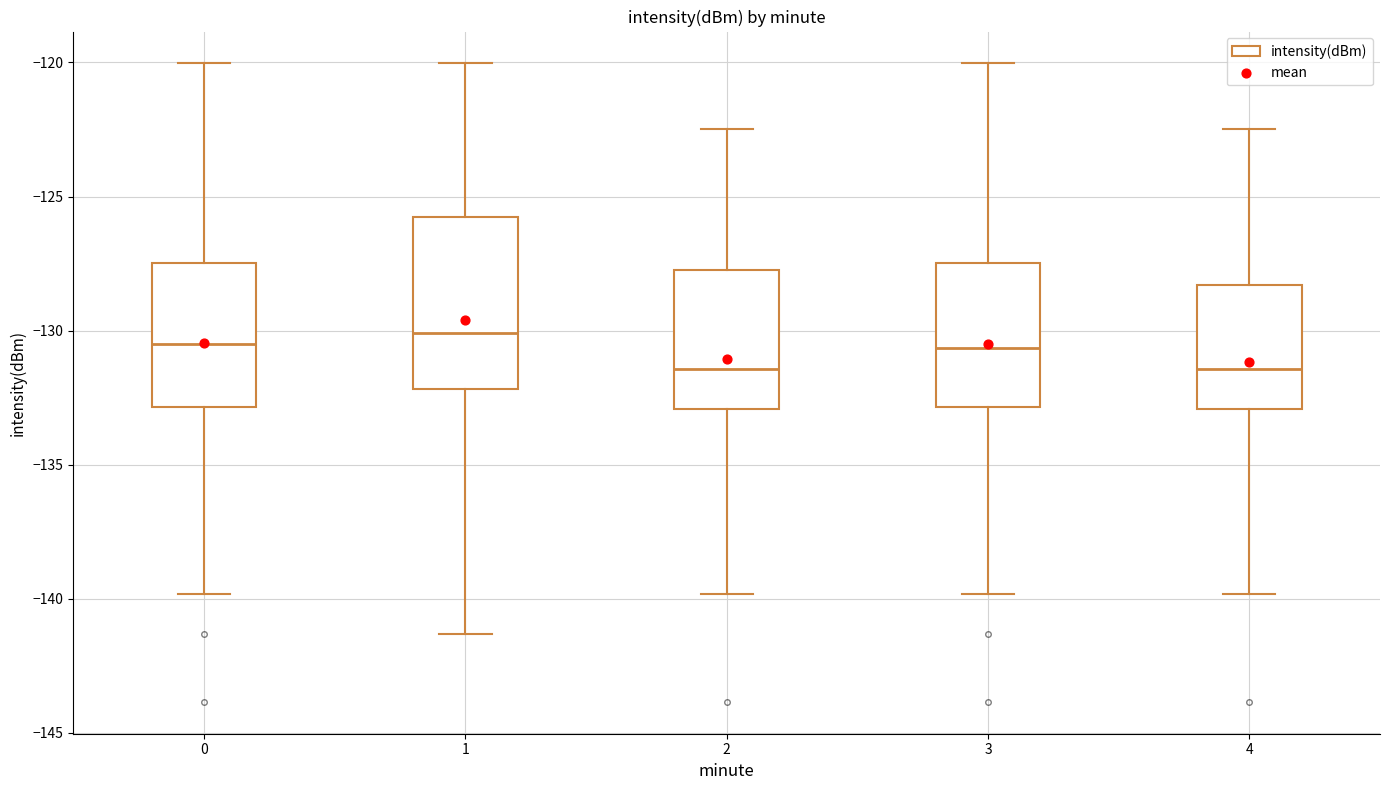

Reading left to right, transcribe this box plot: for each box, give where its median line is, the range the box spans, and where its two whiskers end, as read against the y-axis. The values are not printed on the chart, so give them approximately, as read against the axis.

0: median -130.5, box -133.0 to -127.5, whiskers -140.0 to -120.0
1: median -130.0, box -132.0 to -126.0, whiskers -141.5 to -120.0
2: median -131.5, box -133.0 to -127.5, whiskers -140.0 to -122.5
3: median -130.5, box -133.0 to -127.5, whiskers -140.0 to -120.0
4: median -131.5, box -133.0 to -128.5, whiskers -140.0 to -122.5